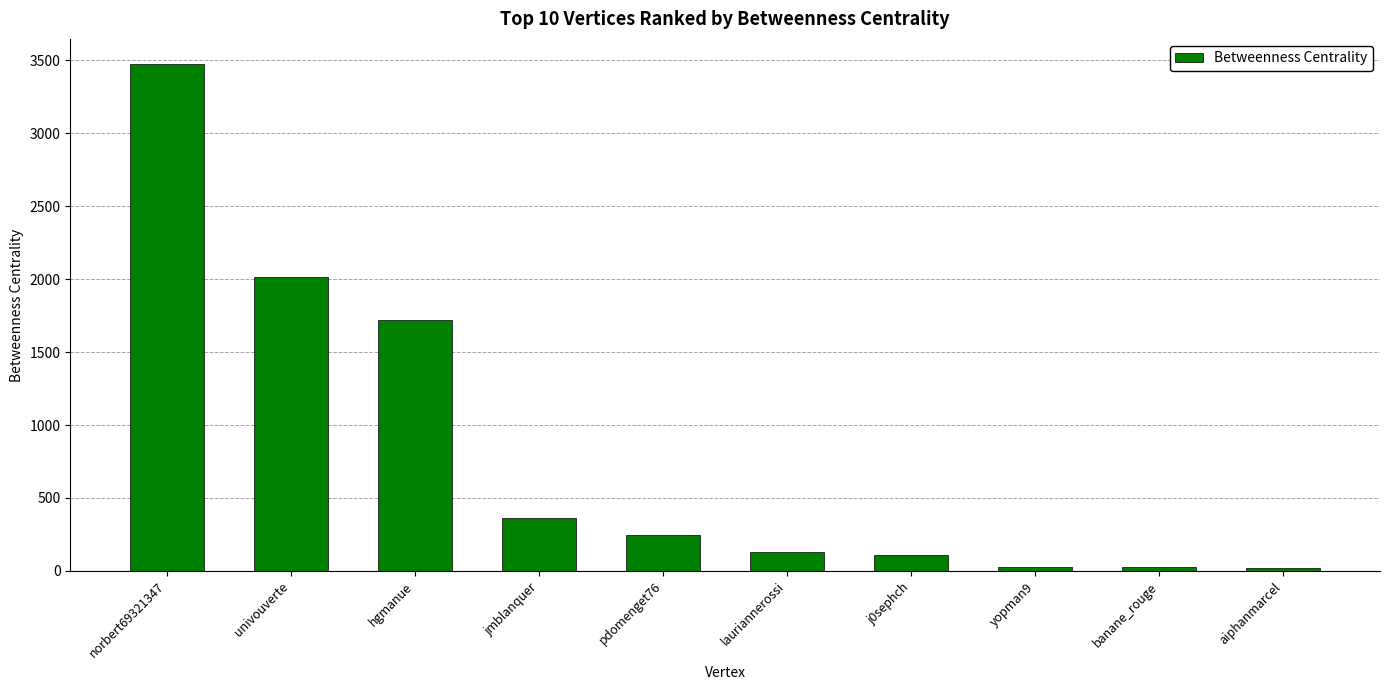

What is the sum of all values?

8124.0